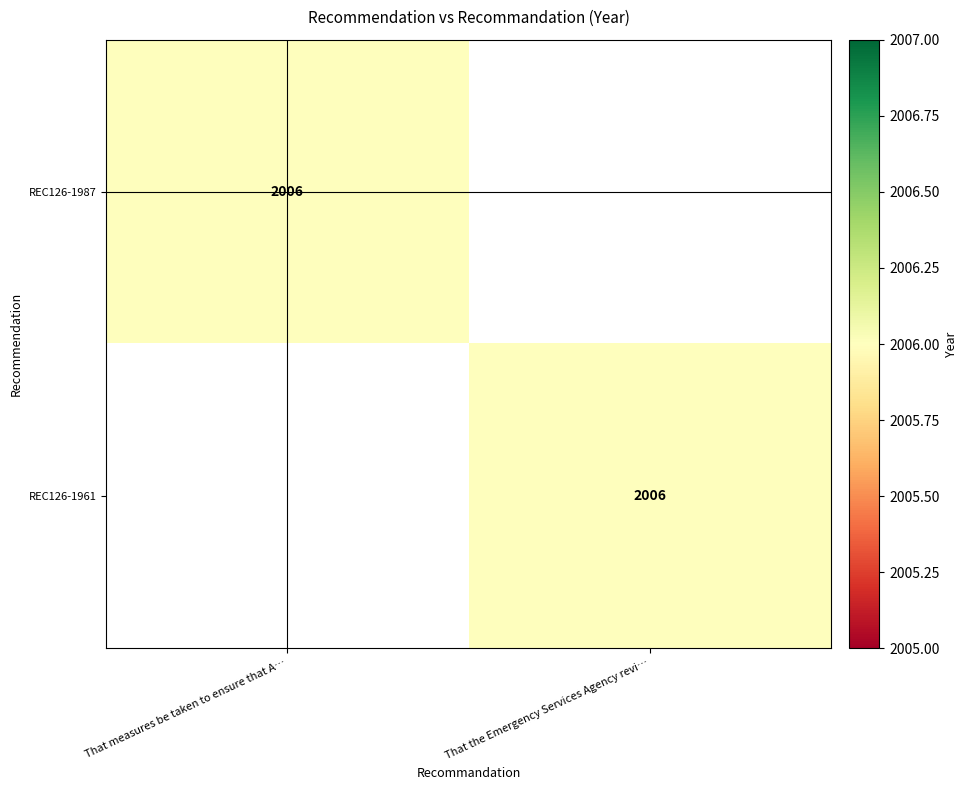

The value of REC126-1961 at That the Emergency Services Agency revi… is 1210. True or false?

False